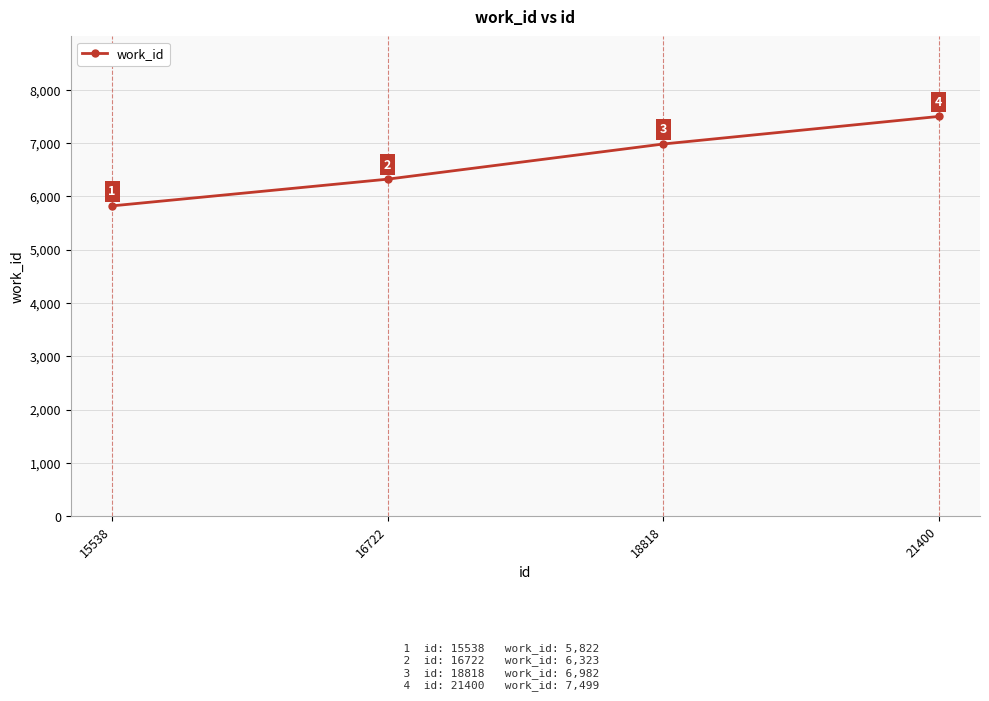

What is the difference between the second highest and second lowest values?

659